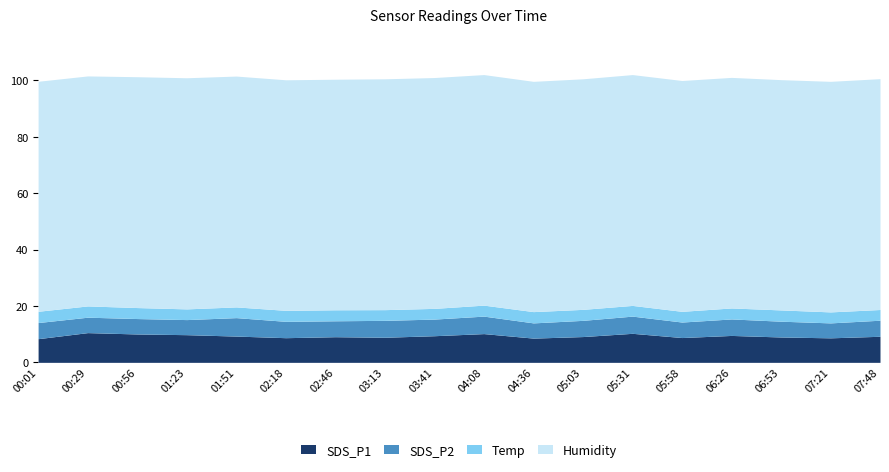

What is the minimum value for Temp?

3.8